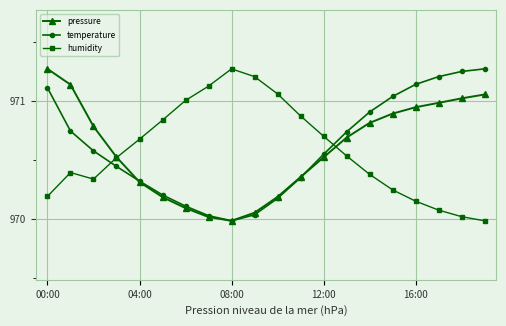

True or false: humidity has more than 1 points higher than both neighbors.

True